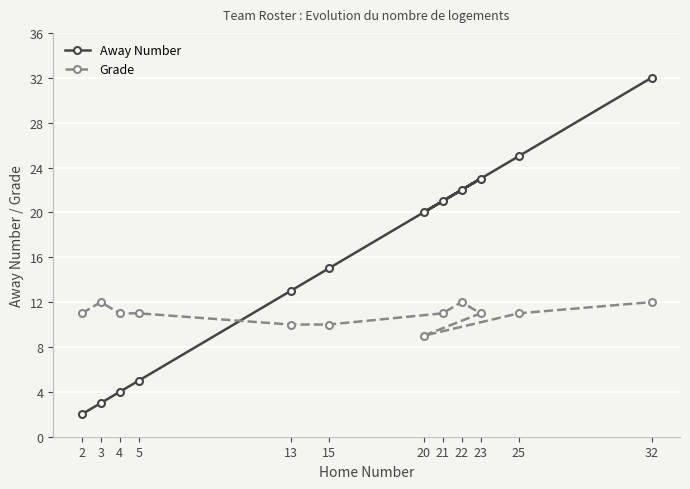

List the series in order of their overall mean, highest first.

Away Number, Grade